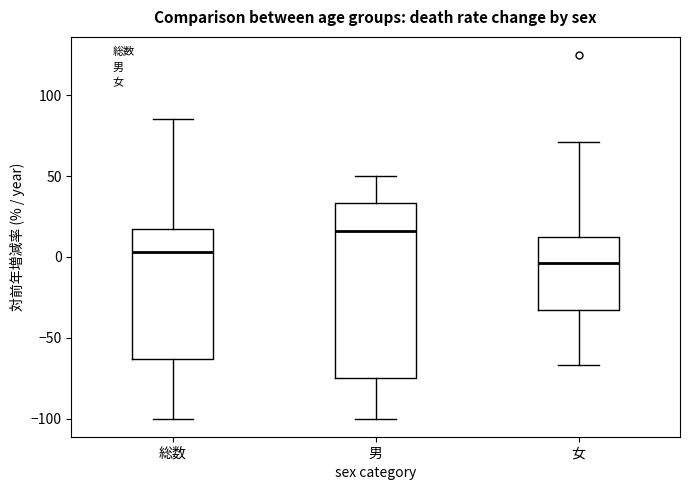

Where does the lower whisker of the box for 女 end on the y-axis? The values are not printed on the chart, so give them approximately, as read against the axis.

-65